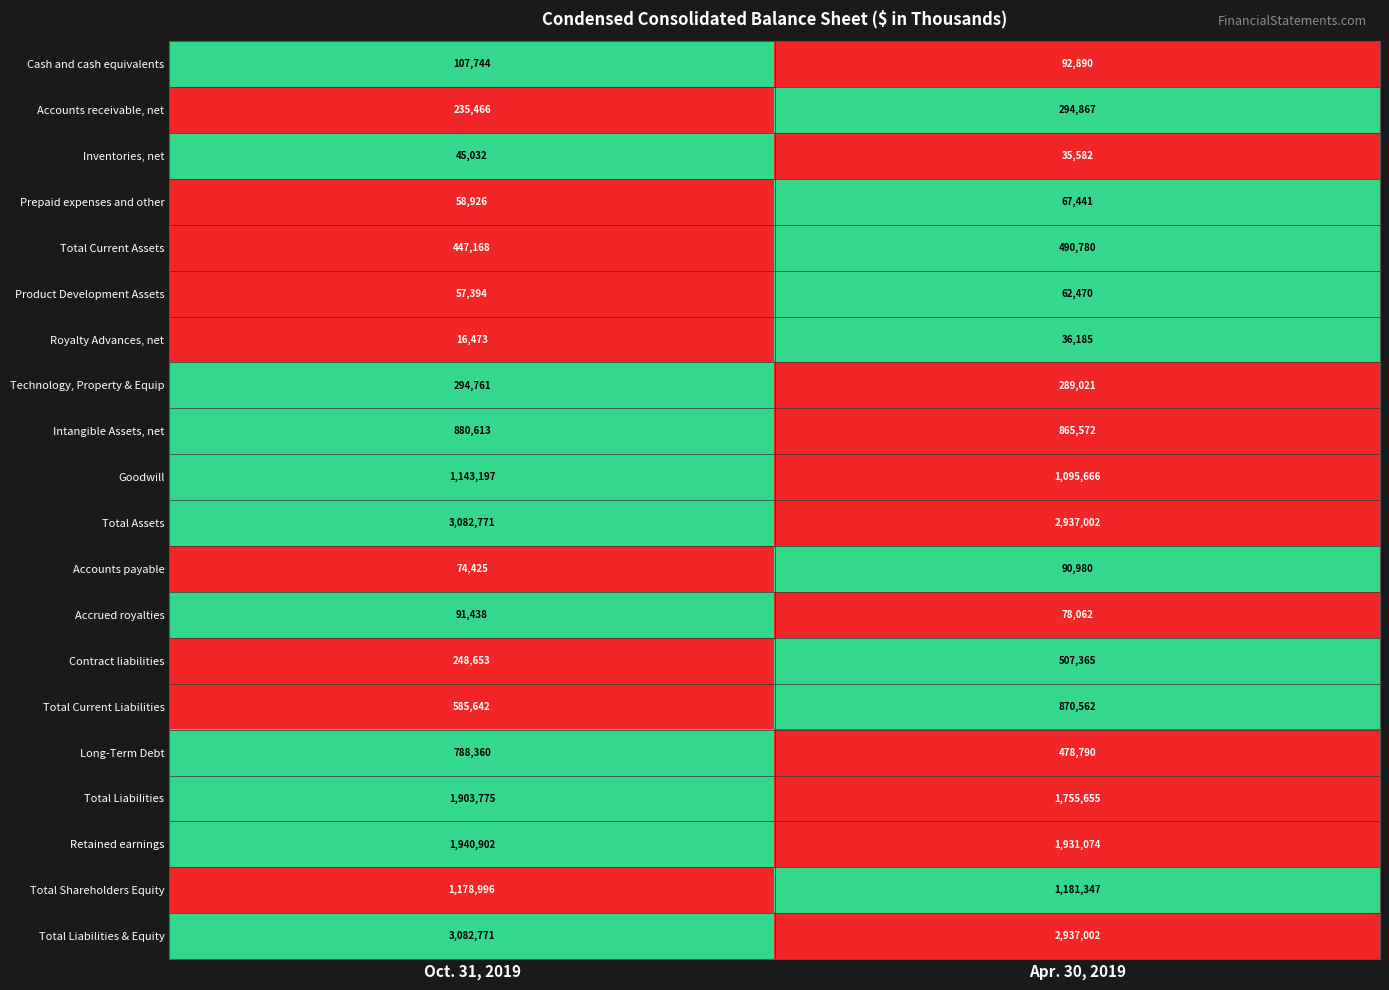

Which series has the largest range (max minus min)?

Long-Term Debt